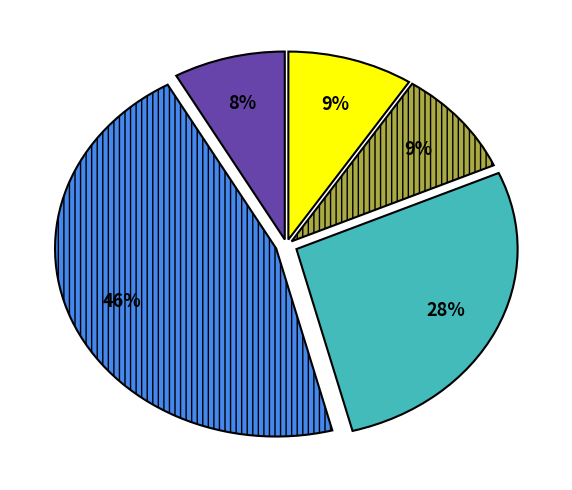

Does any single category account for the majority?

No